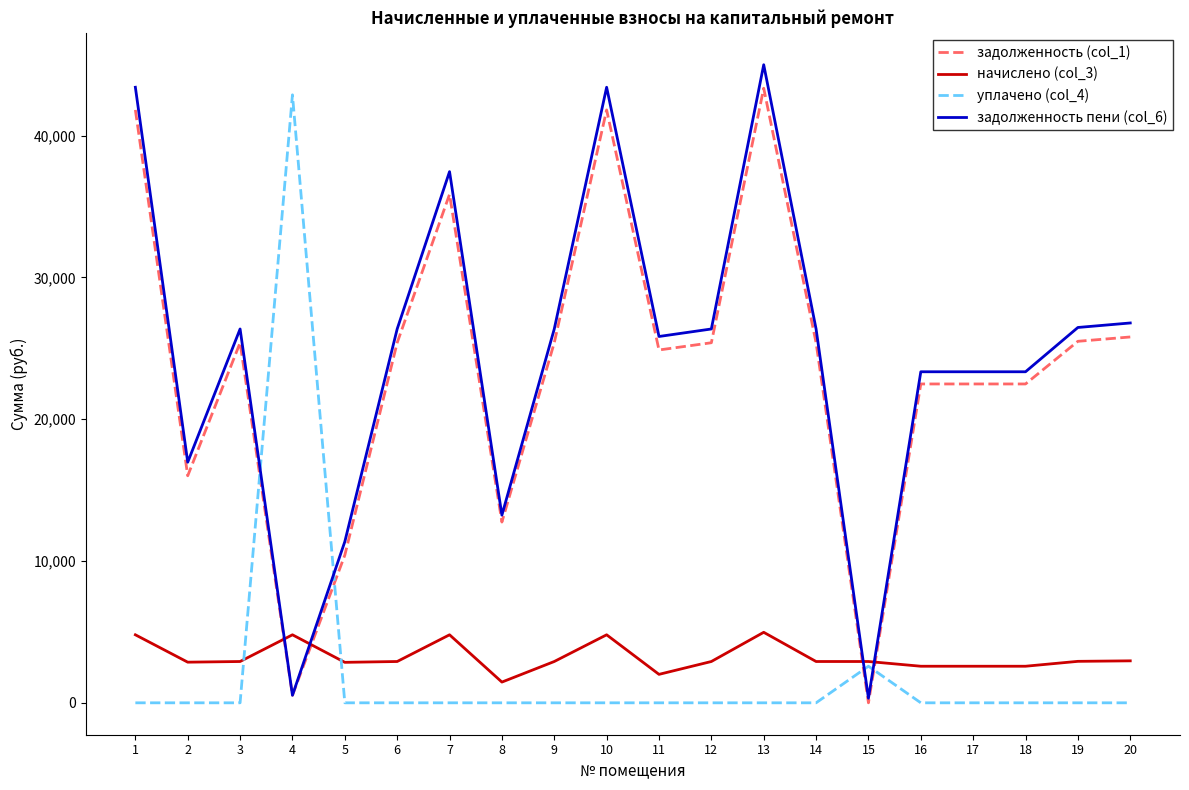

How many lines are shown in the chart?

4